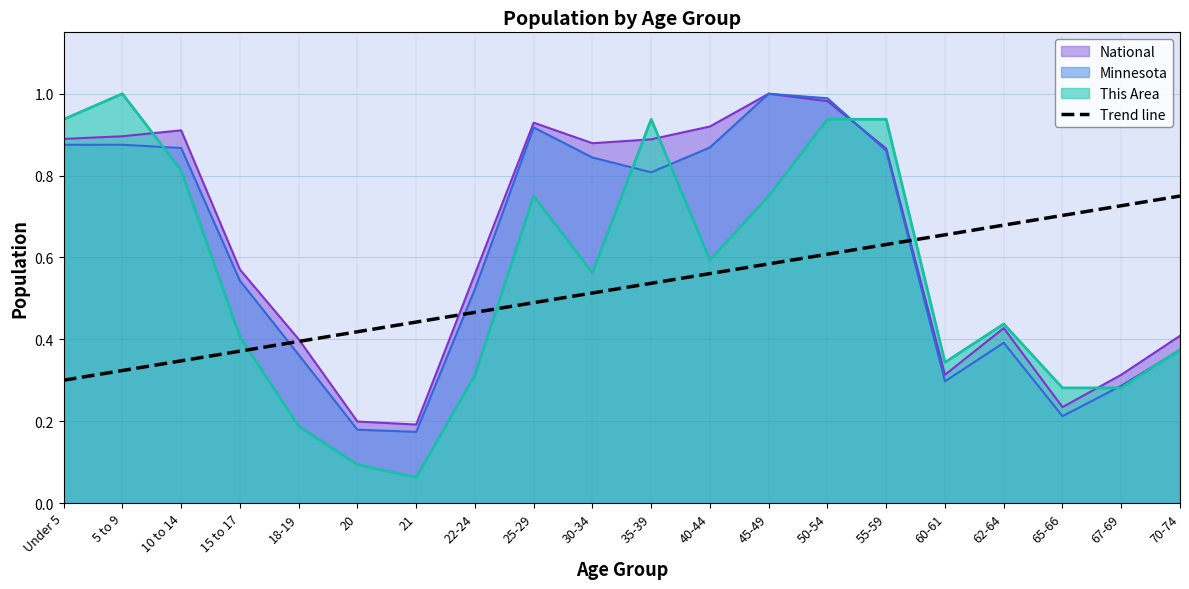

True or false: Minnesota has a value of 0.3 at 65-66.

False